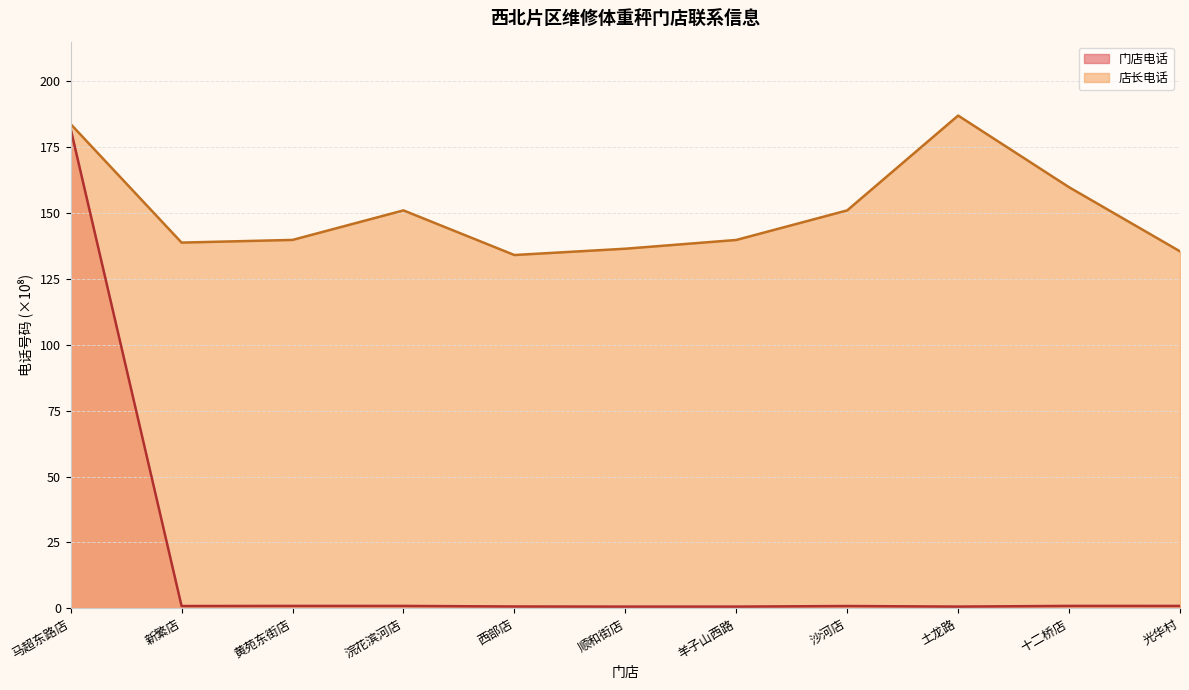

What are all the series names shown in the legend?

门店电话, 店长电话